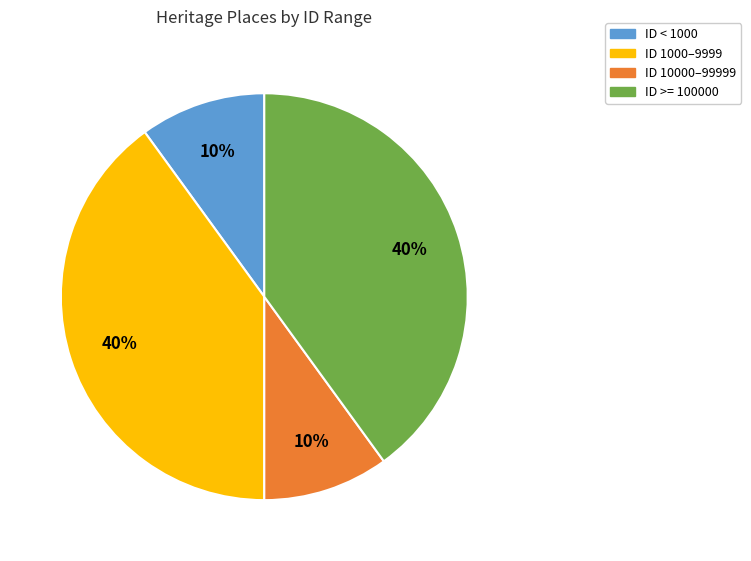

How many slices are in this pie chart?

4